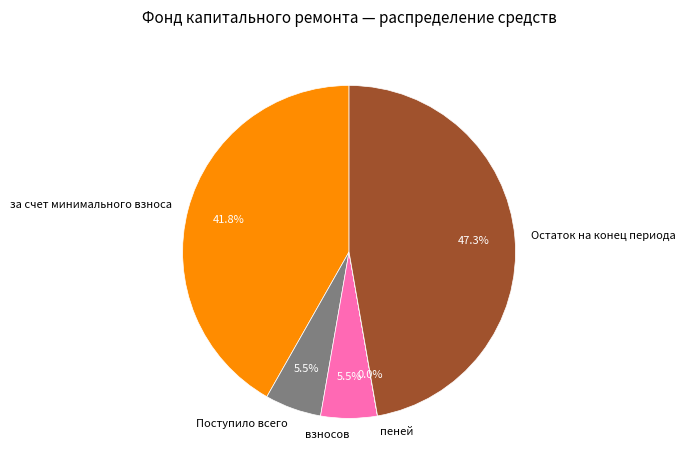

Which slice is the largest?

Остаток на конец периода